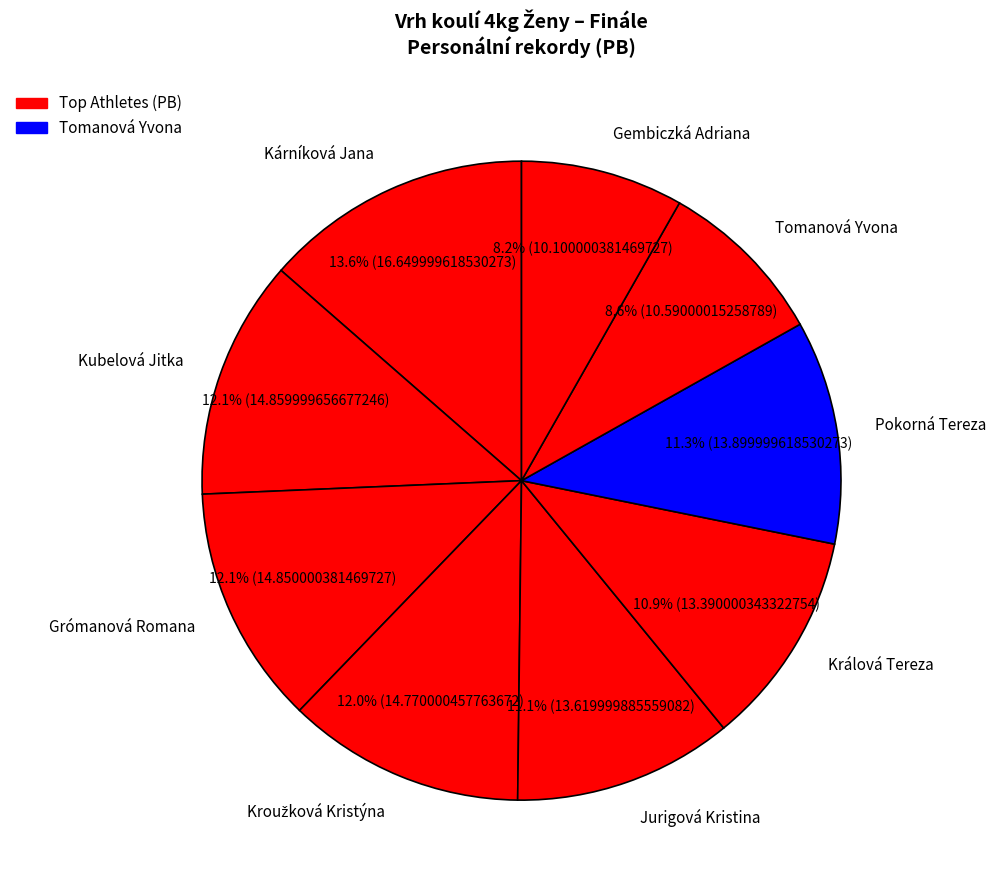

Is Grómanová Romana the majority of the pie?

No